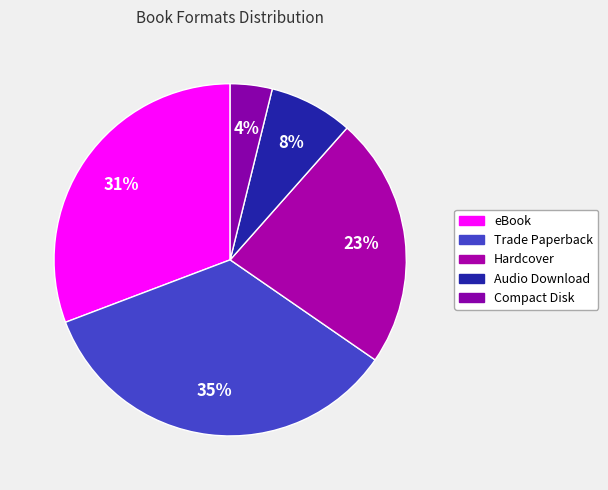

Count the number of slices in the pie.

5